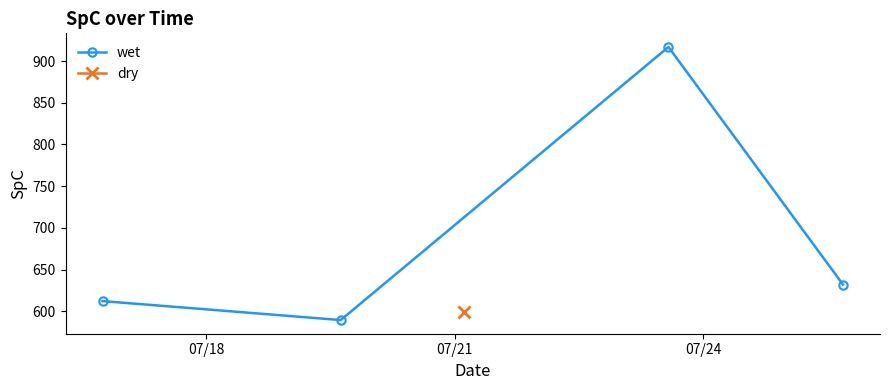

How many interior local peaks (higher than both neighbors) does the data have?

1